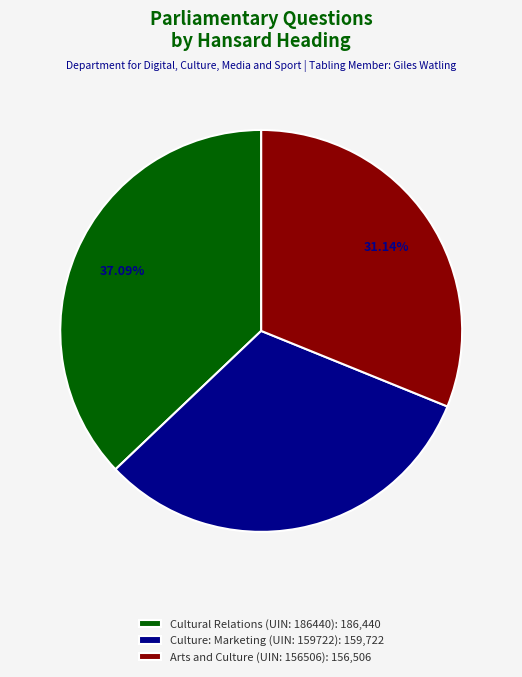

To the nearest percent, what is the difference between the largest and smallest slice percentages?

6%